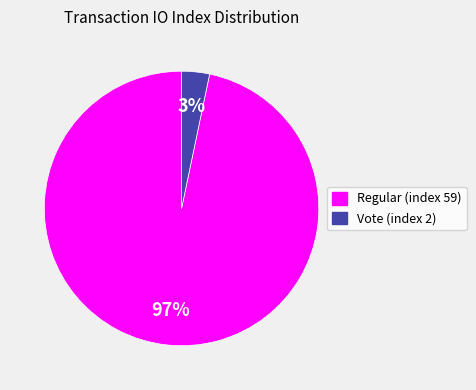

Count the number of slices in the pie.

2